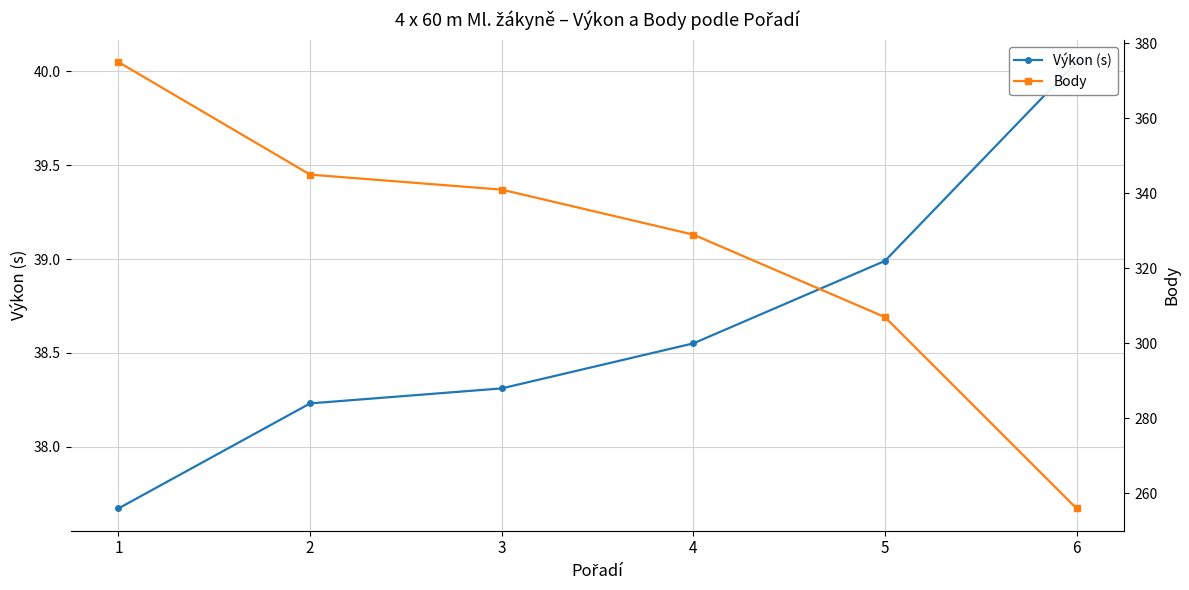

True or false: Výkon (s) and Body cross at least once.

False